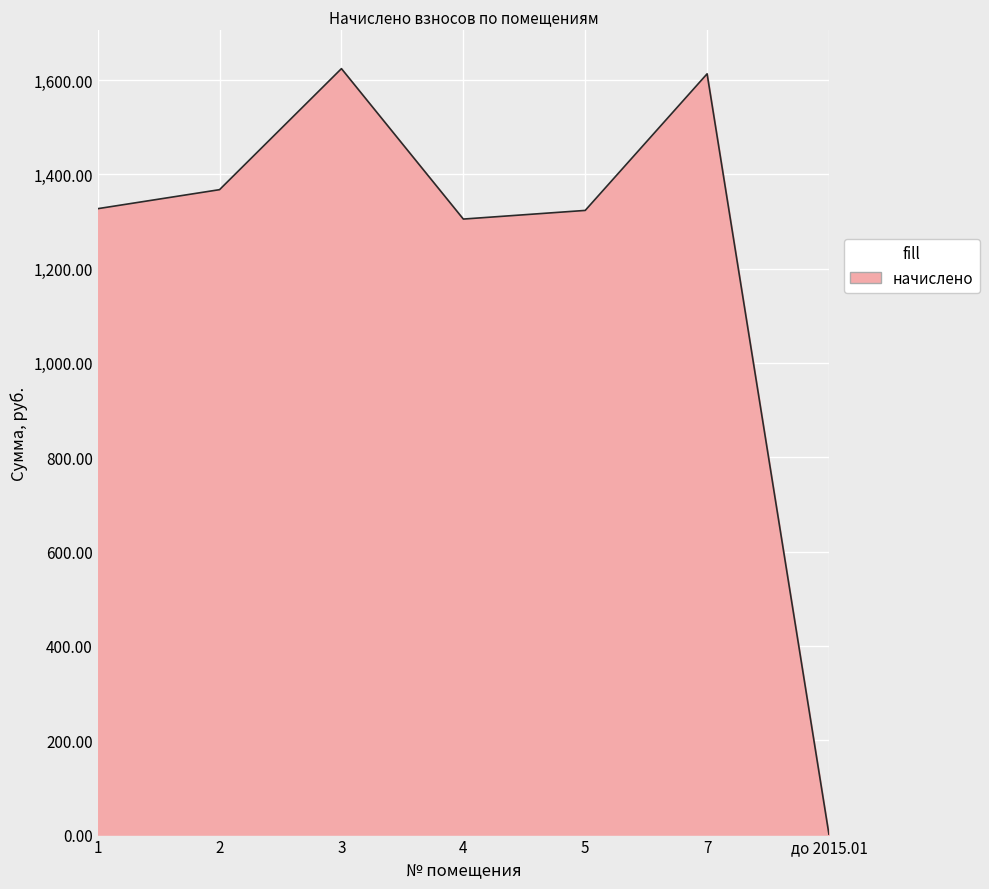

What is the difference between the values at 2 and 5?

44.0